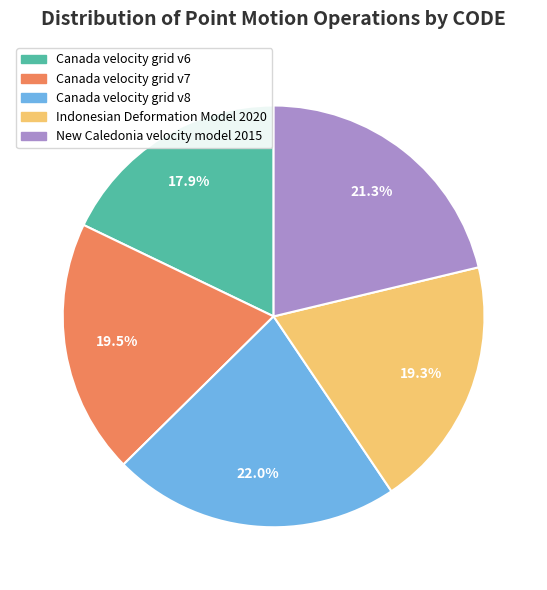

Is the sum of Indonesian Deformation Model 2020 and Canada velocity grid v6 greater than half?

No